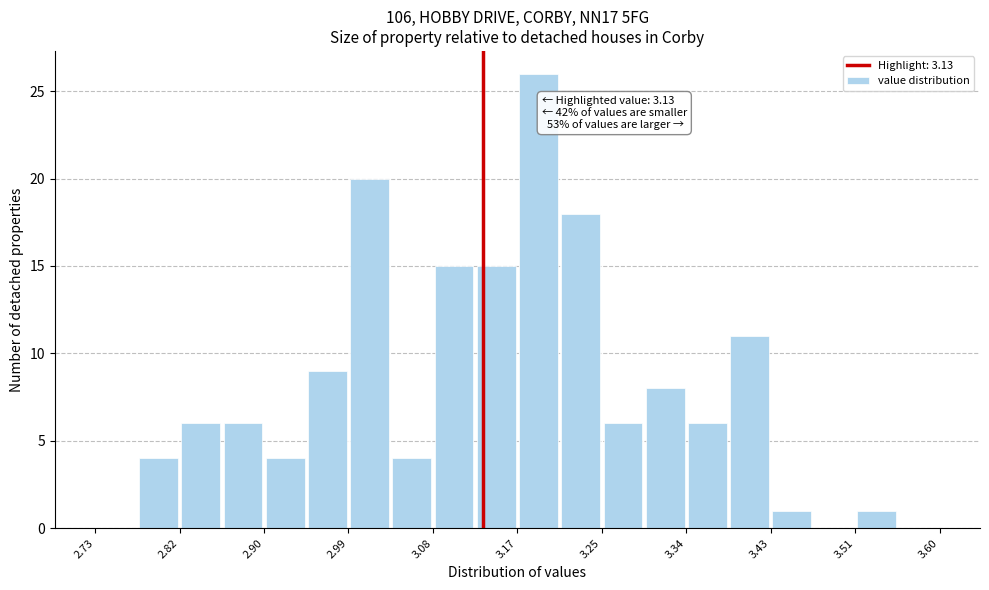

Which range on the x-axis has the tallest bar?

3.17 to 3.21